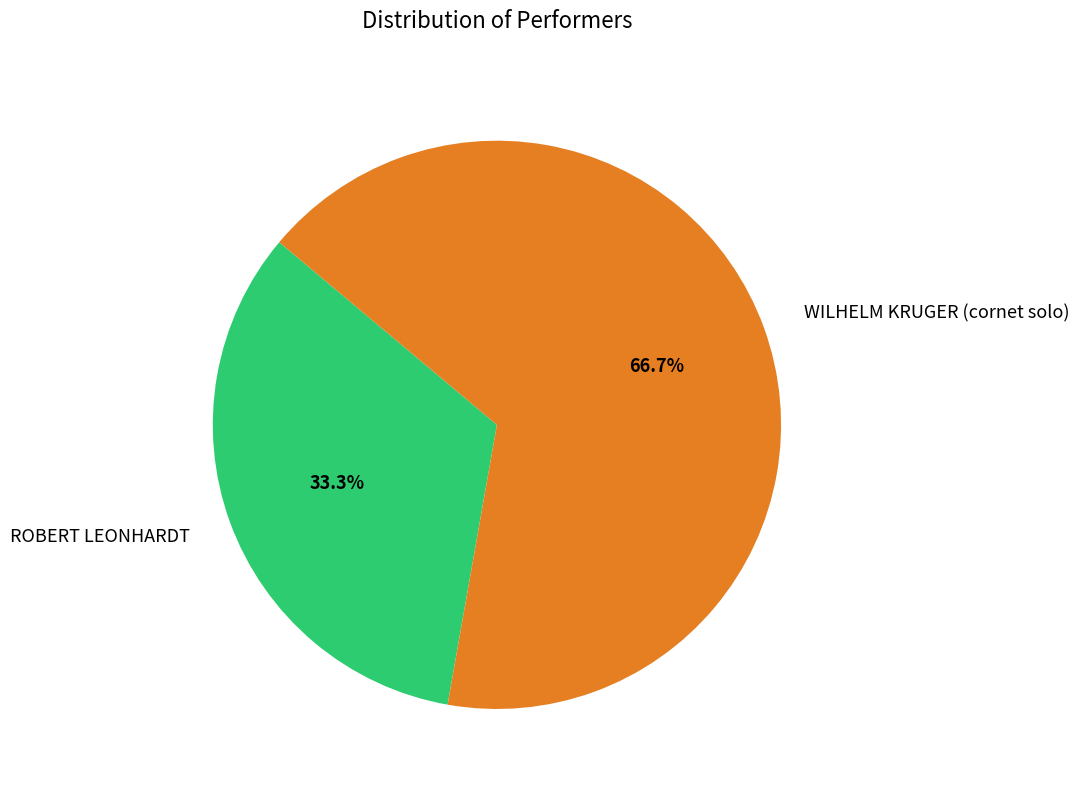

To the nearest percent, what percentage of the pie is ROBERT LEONHARDT?

33%